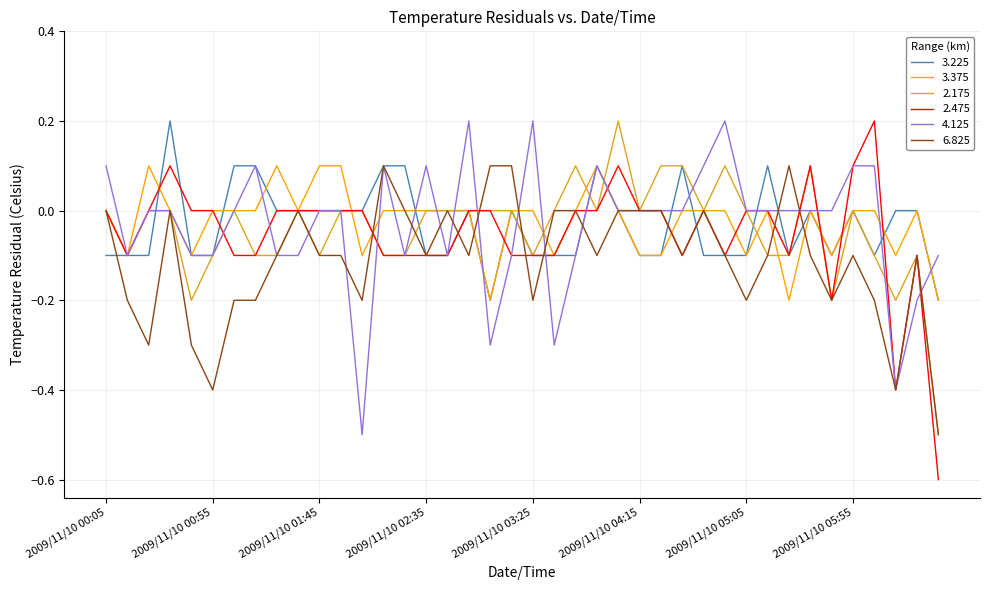

Which series has the widest spread of values?

2.475